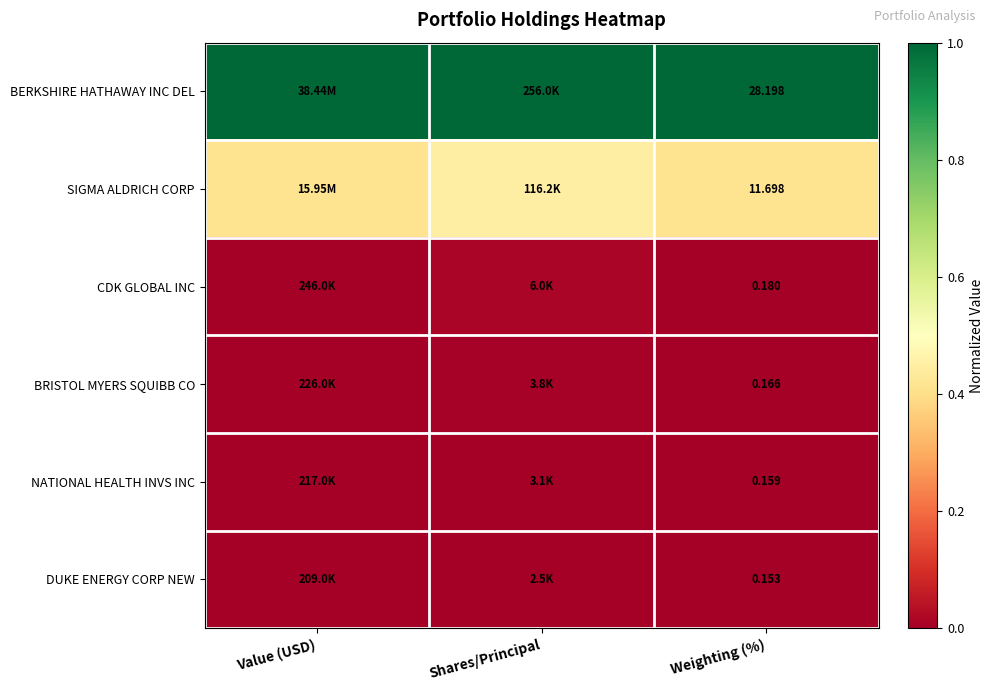

At Weighting (%), list the series in order from smallest to largest.

DUKE ENERGY CORP NEW, NATIONAL HEALTH INVS INC, BRISTOL MYERS SQUIBB CO, CDK GLOBAL INC, SIGMA ALDRICH CORP, BERKSHIRE HATHAWAY INC DEL